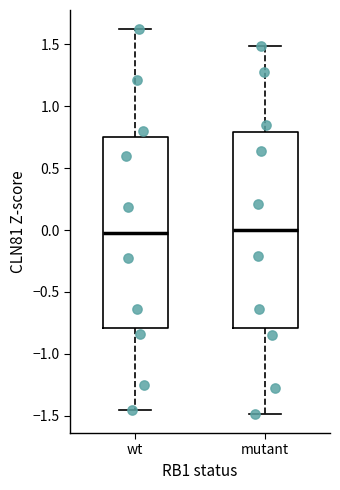

Reading left to right, read every box against the y-axis: the position of its median line, the range the box covers, and the ends of its whiskers. The values are not printed on the chart, so give them approximately, as read against the axis.

wt: median 0.00, box -0.80 to 0.75, whiskers -1.45 to 1.60
mutant: median 0.00, box -0.80 to 0.80, whiskers -1.50 to 1.50